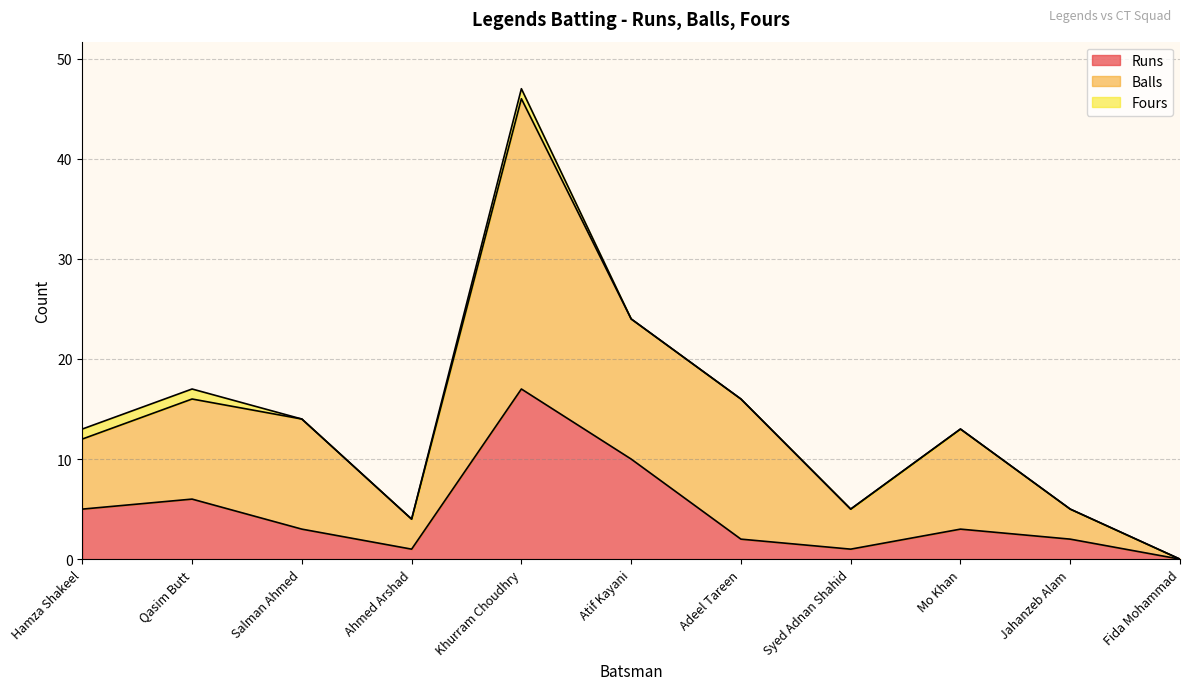

True or false: Balls and Runs cross at least once.

False